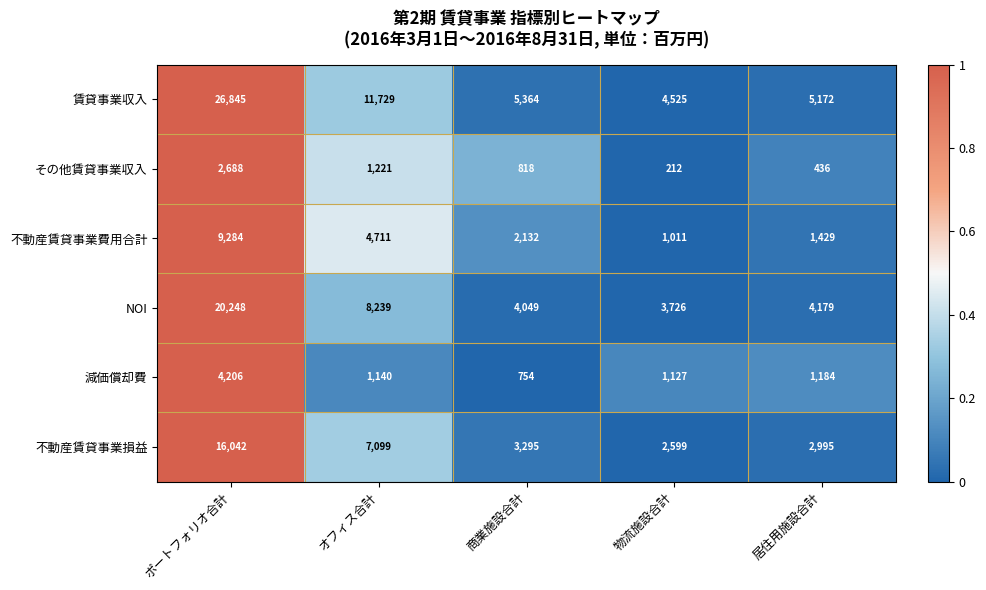

What is the average value of the 減価償却費 series?

1682